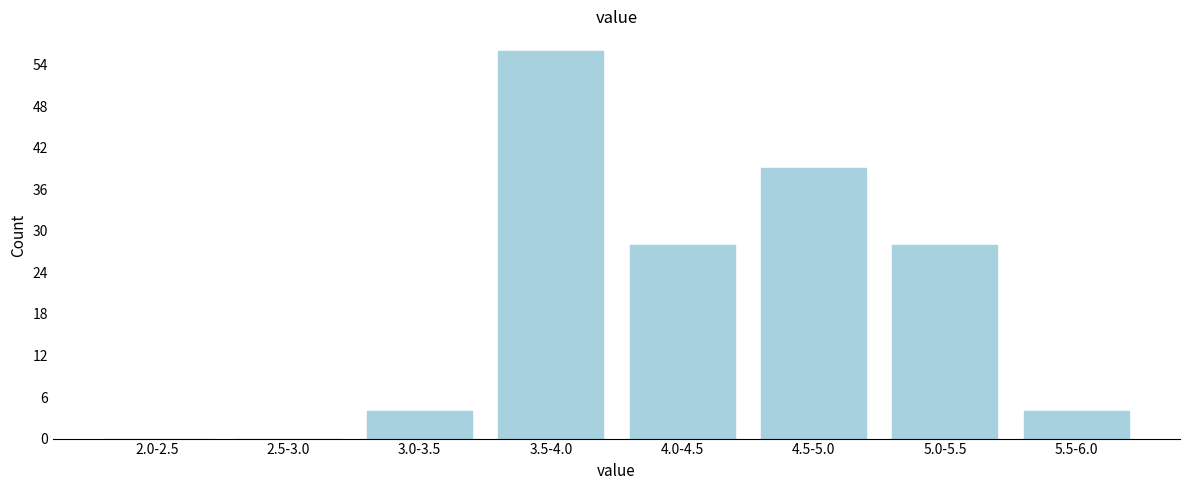

Reading right to left, list all the values displayed in this chart.

5.5-6.0=4	5.0-5.5=28	4.5-5.0=39	4.0-4.5=28	3.5-4.0=56	3.0-3.5=4	2.5-3.0=0	2.0-2.5=0